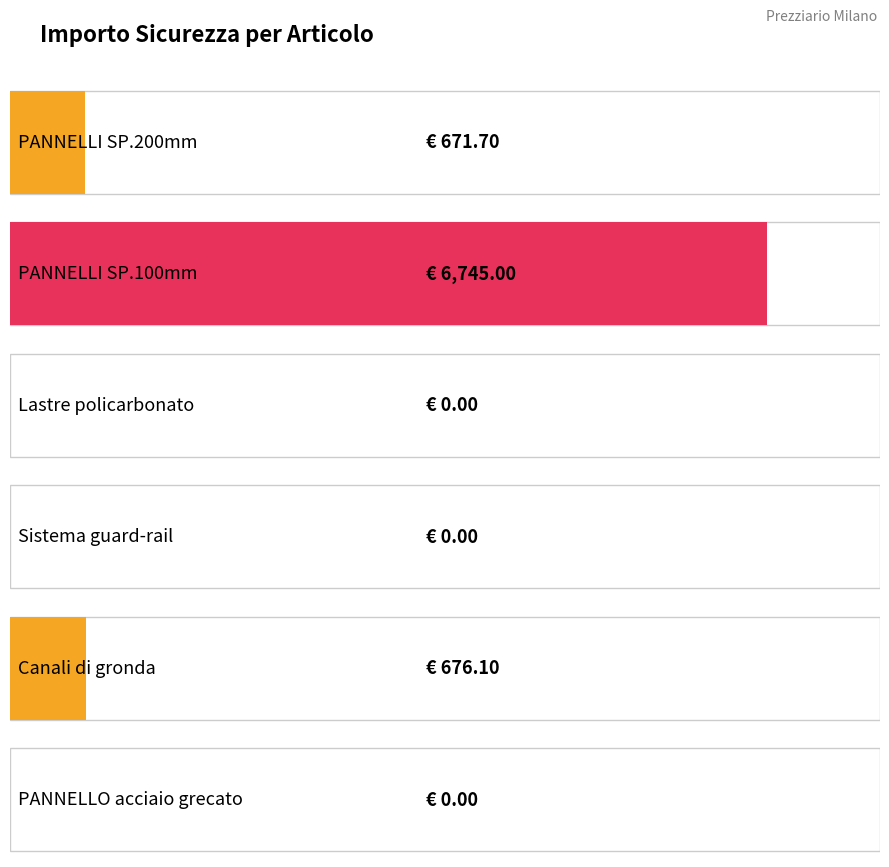

List the labels in order of value, smallest first.

Lastre policarbonato, Sistema guard-rail, PANNELLO acciaio grecato, PANNELLI SP.200mm, Canali di gronda, PANNELLI SP.100mm